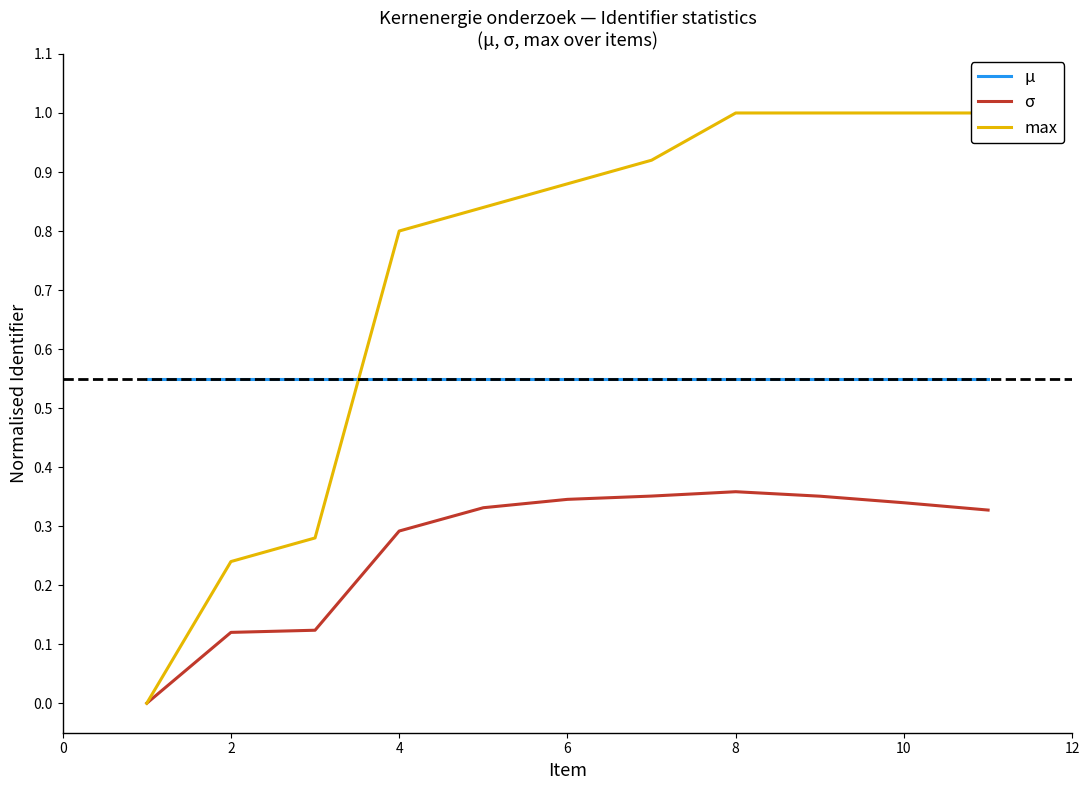

At how many categories does at least one series exceed 0?

11